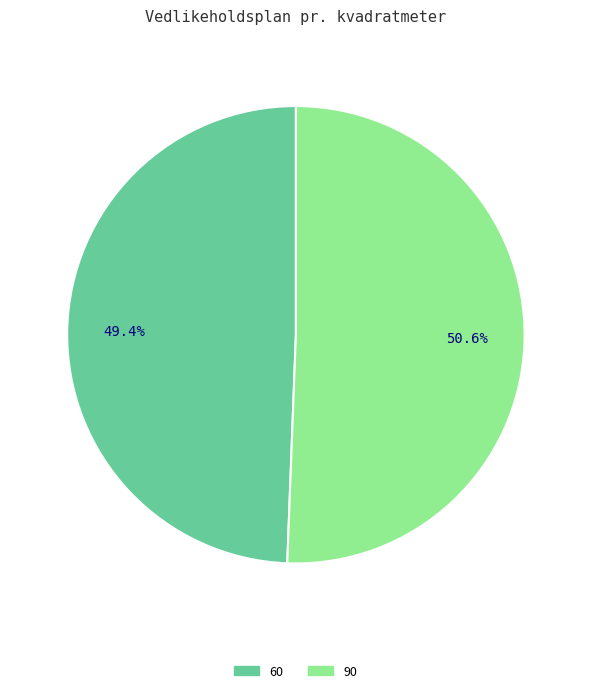

To the nearest percent, what percentage of the pie is 90?

51%